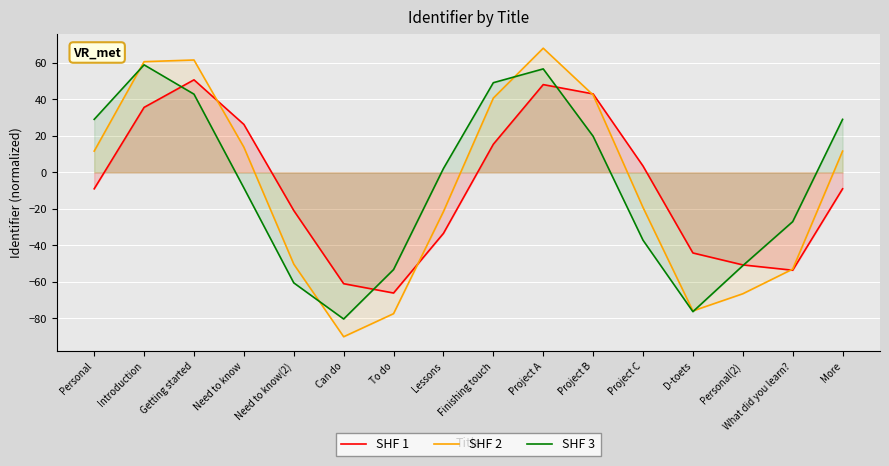

What are all the series names shown in the legend?

SHF 1, SHF 2, SHF 3